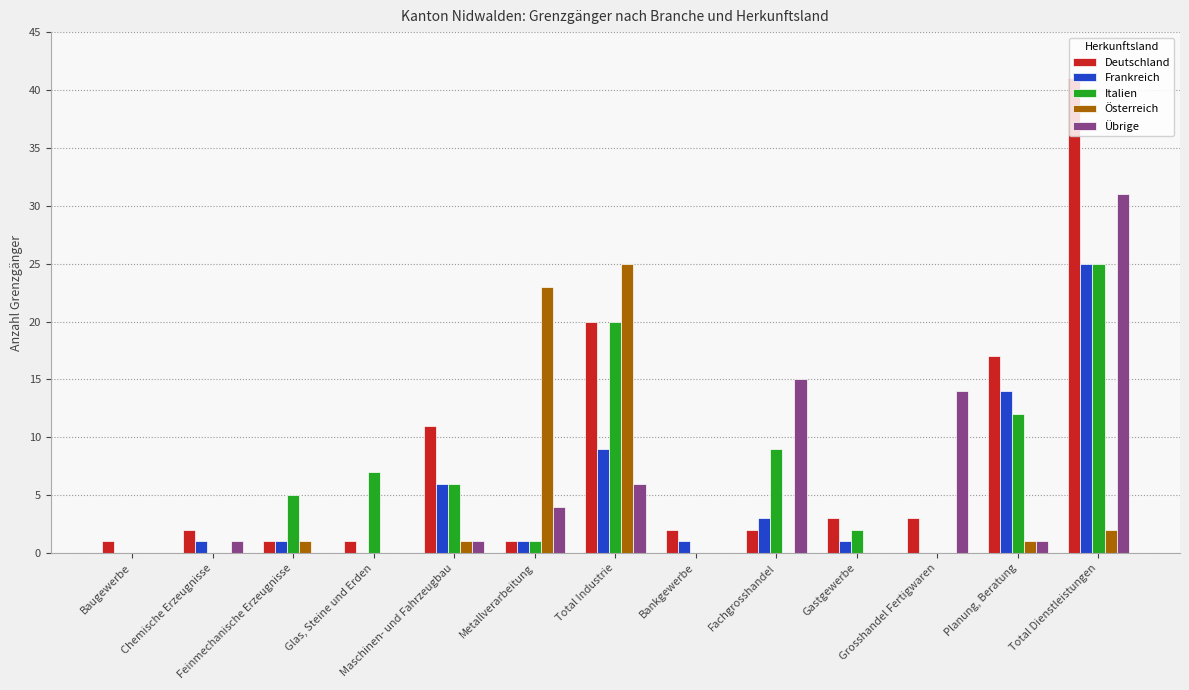

What is the maximum value shown in the chart?

41